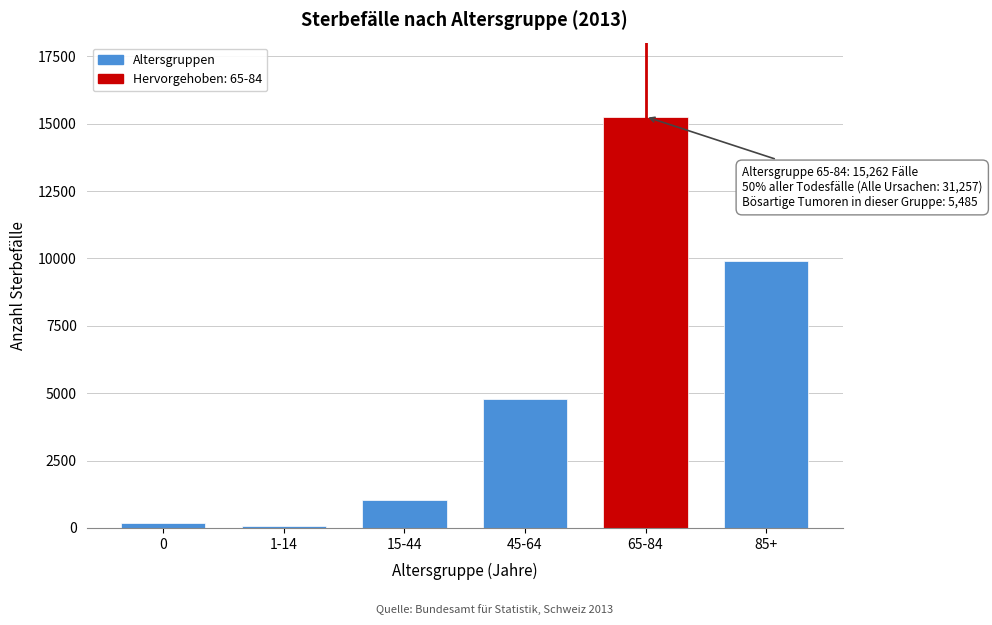

Reading right to left, what are all the values shown in this chart?

9919	15262	4796	1036	62	182